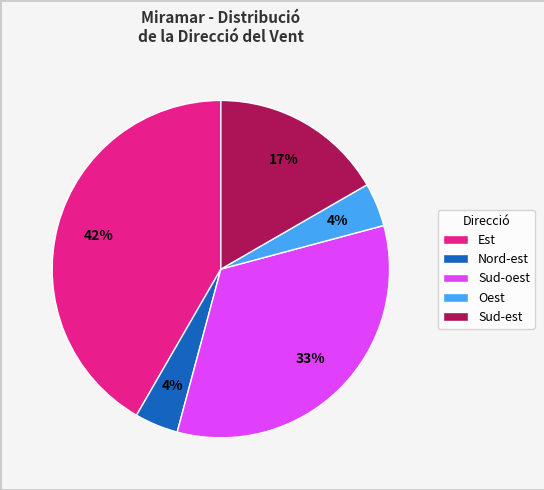

Which has a higher value, Sud-oest or Oest?

Sud-oest